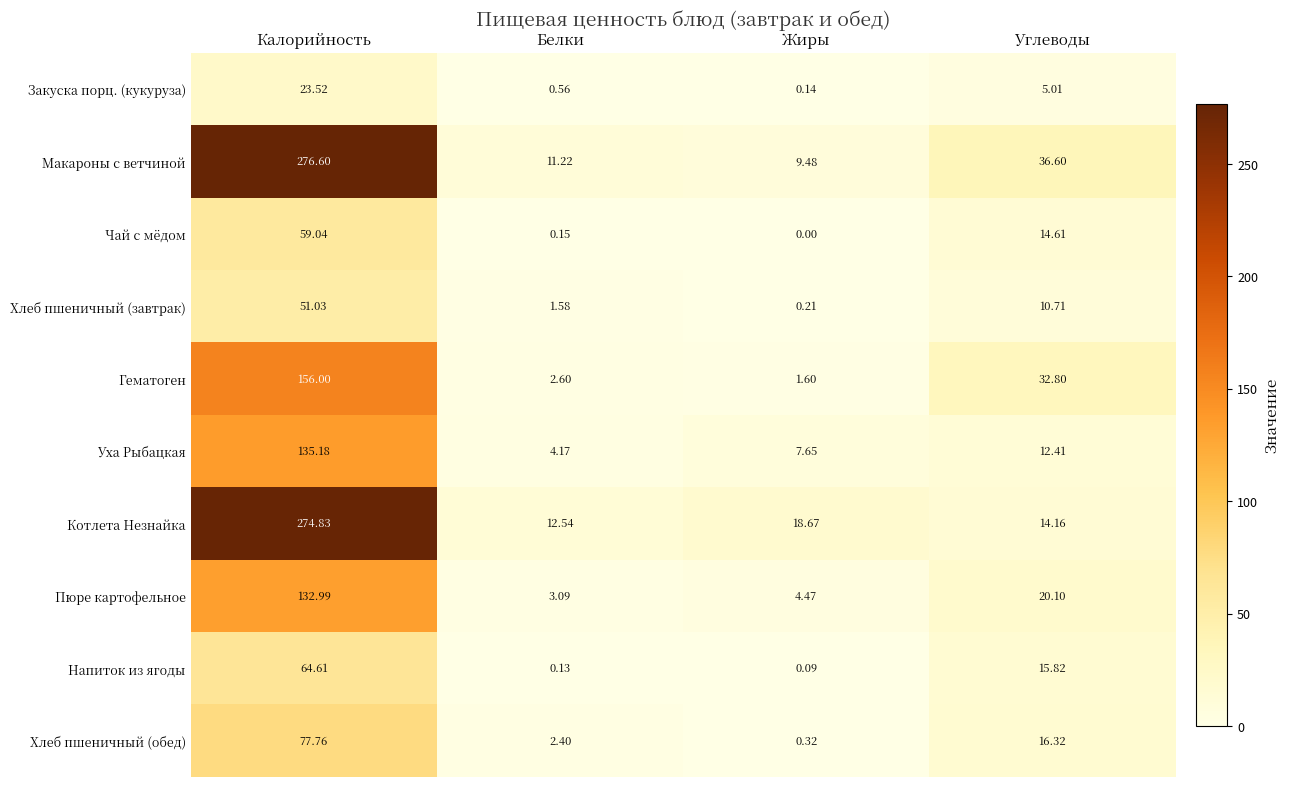

Which category has the highest value across all series?

Калорийность